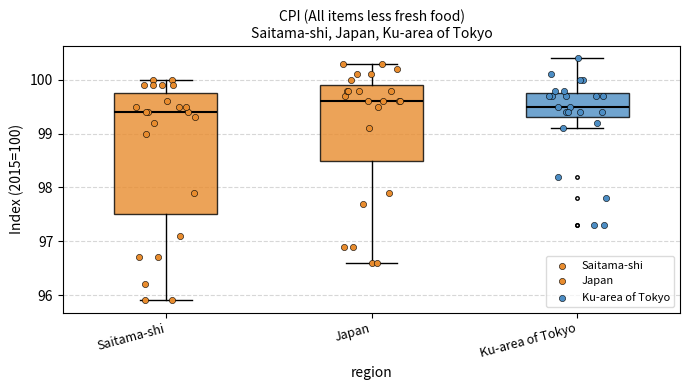

Comparing the boxes themselves (not the whiskers), which one is the tallest?

Saitama-shi